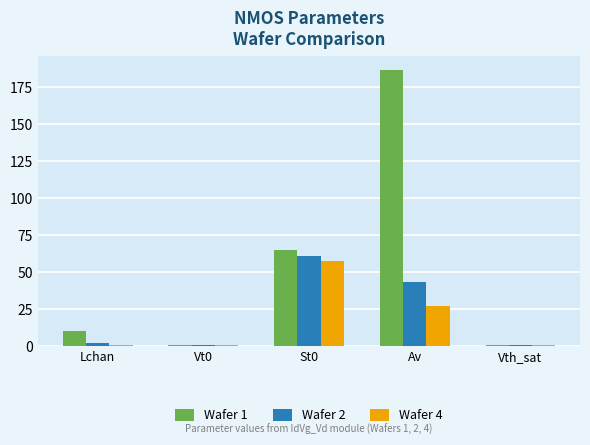

Are the bars grouped side by side (vs. stacked)?

Yes